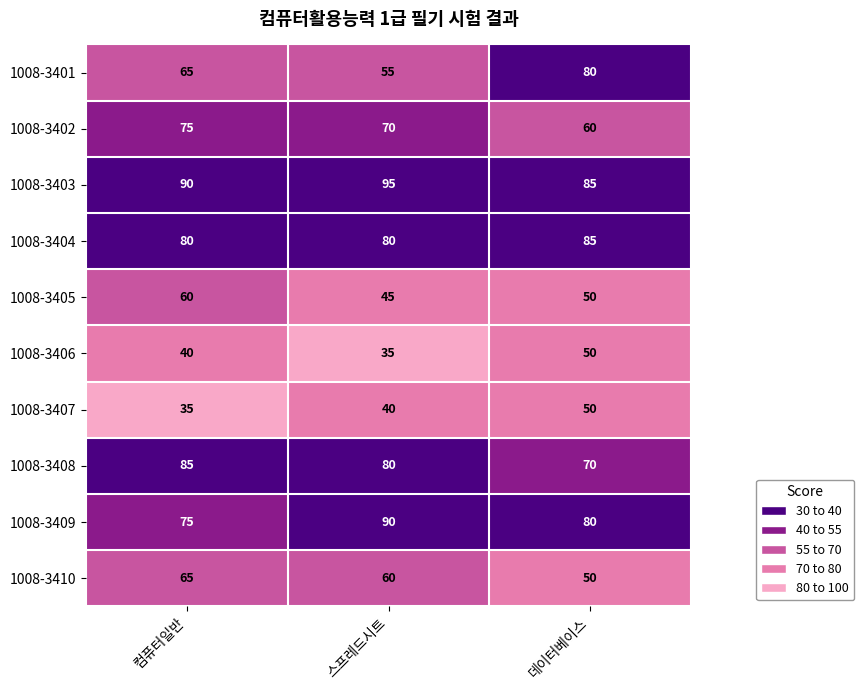

Reading left to right, extract all data points from this chart.

1008-3401: 컴퓨터일반=65	스프레드시트=55	데이터베이스=80
1008-3402: 컴퓨터일반=75	스프레드시트=70	데이터베이스=60
1008-3403: 컴퓨터일반=90	스프레드시트=95	데이터베이스=85
1008-3404: 컴퓨터일반=80	스프레드시트=80	데이터베이스=85
1008-3405: 컴퓨터일반=60	스프레드시트=45	데이터베이스=50
1008-3406: 컴퓨터일반=40	스프레드시트=35	데이터베이스=50
1008-3407: 컴퓨터일반=35	스프레드시트=40	데이터베이스=50
1008-3408: 컴퓨터일반=85	스프레드시트=80	데이터베이스=70
1008-3409: 컴퓨터일반=75	스프레드시트=90	데이터베이스=80
1008-3410: 컴퓨터일반=65	스프레드시트=60	데이터베이스=50